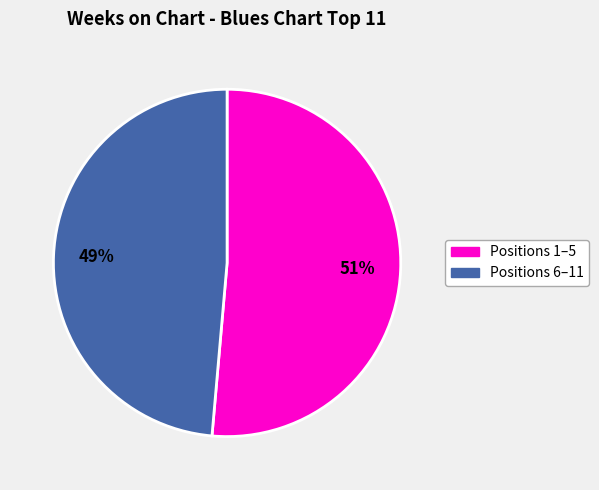

Count the number of slices in the pie.

2